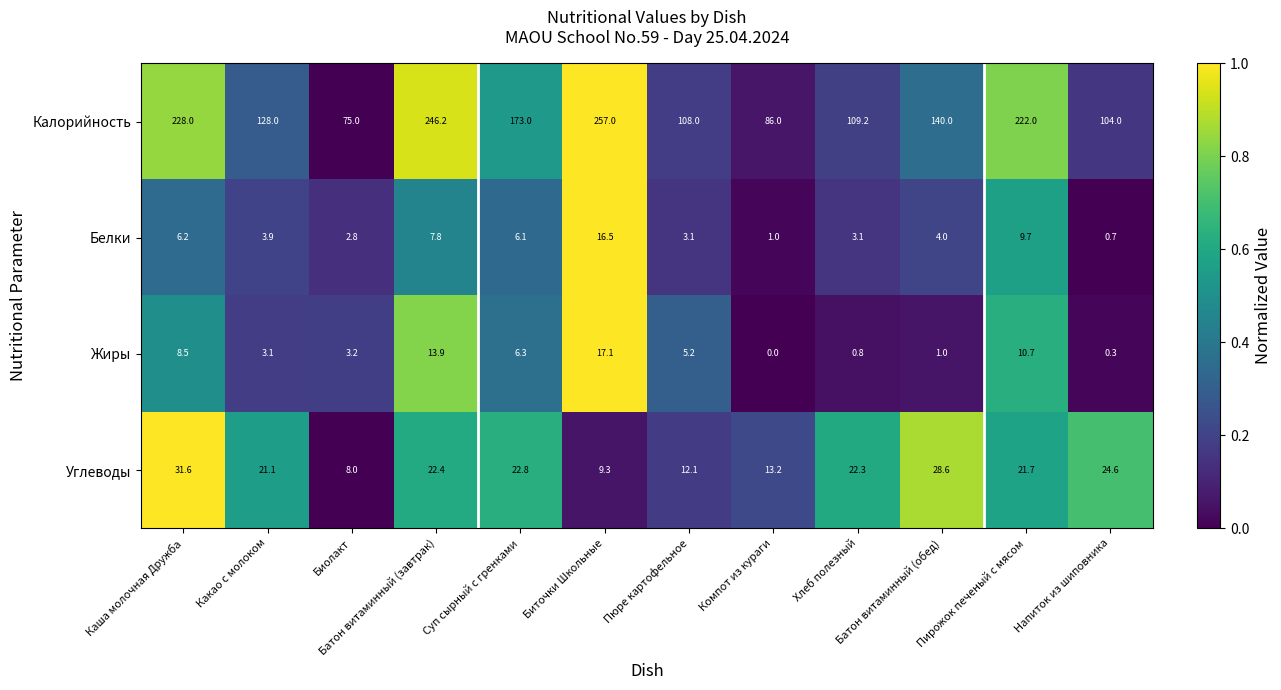

Count the number of data series in this chart.

4